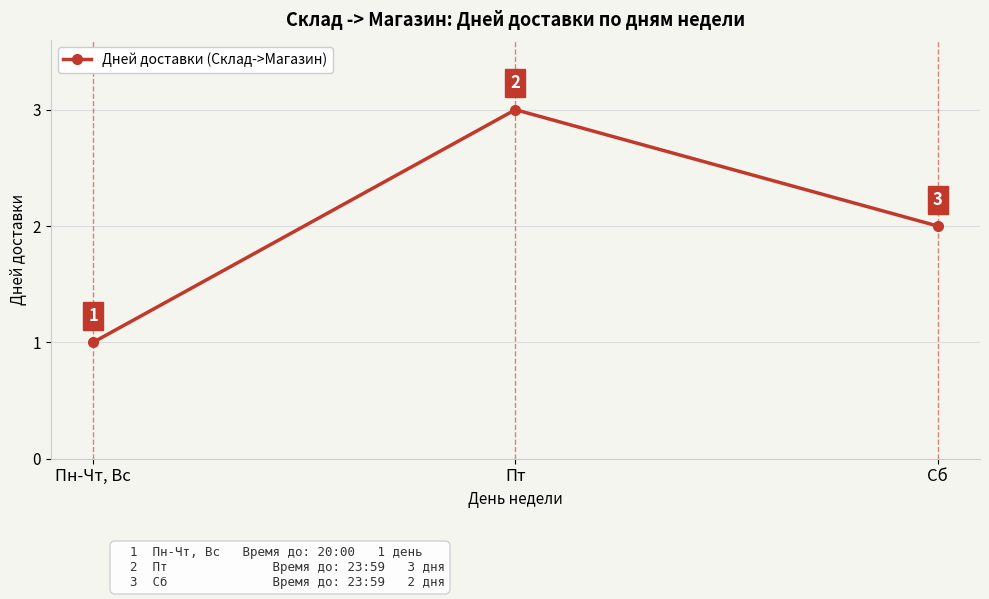

What is the value of the 2nd point from the left?

3